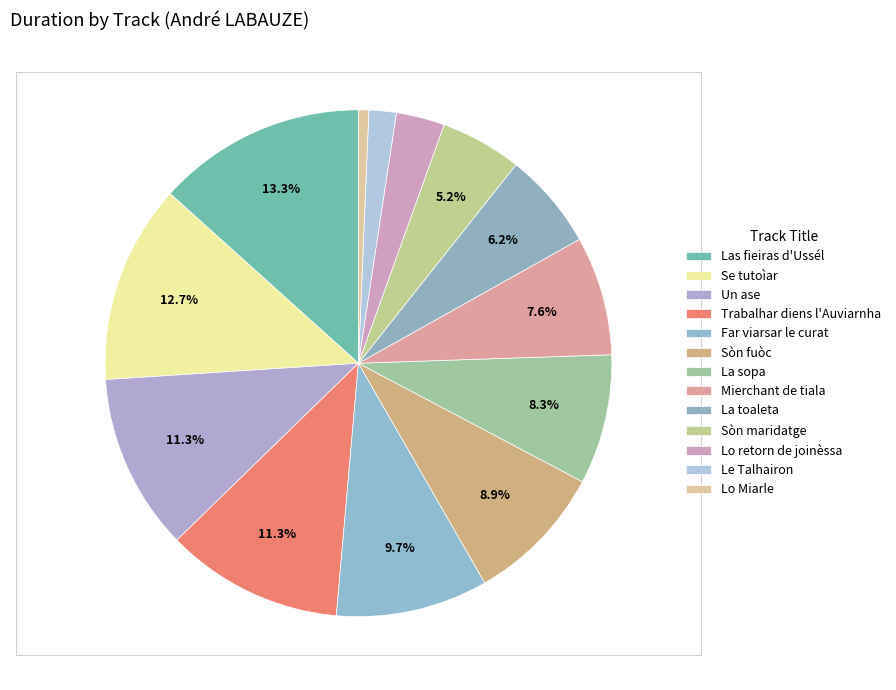

Which slice is the smallest?

Lo Miarle